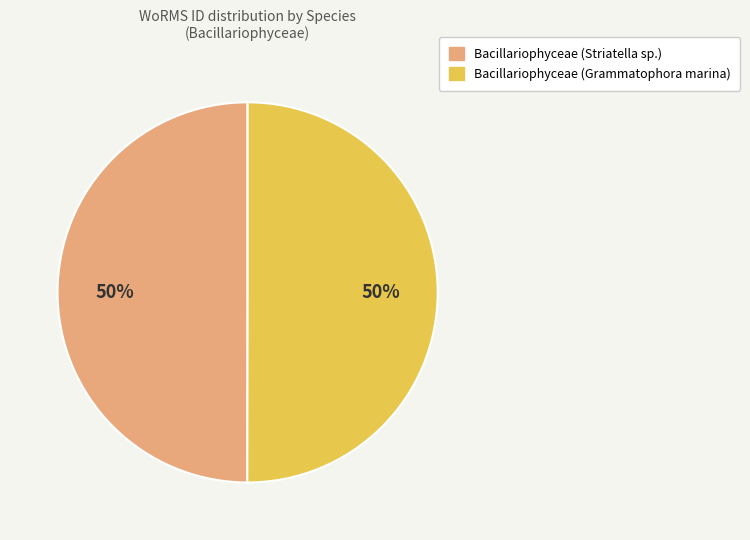

To the nearest percent, what portion does Bacillariophyceae (Grammatophora marina) represent?

50%